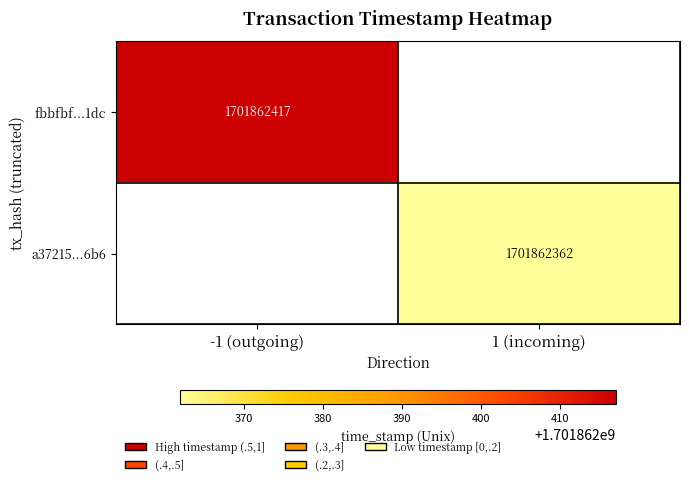

Which series has the largest total across all categories?

fbbfbf34532c48ef60ab3df79b78a2528aae1dc